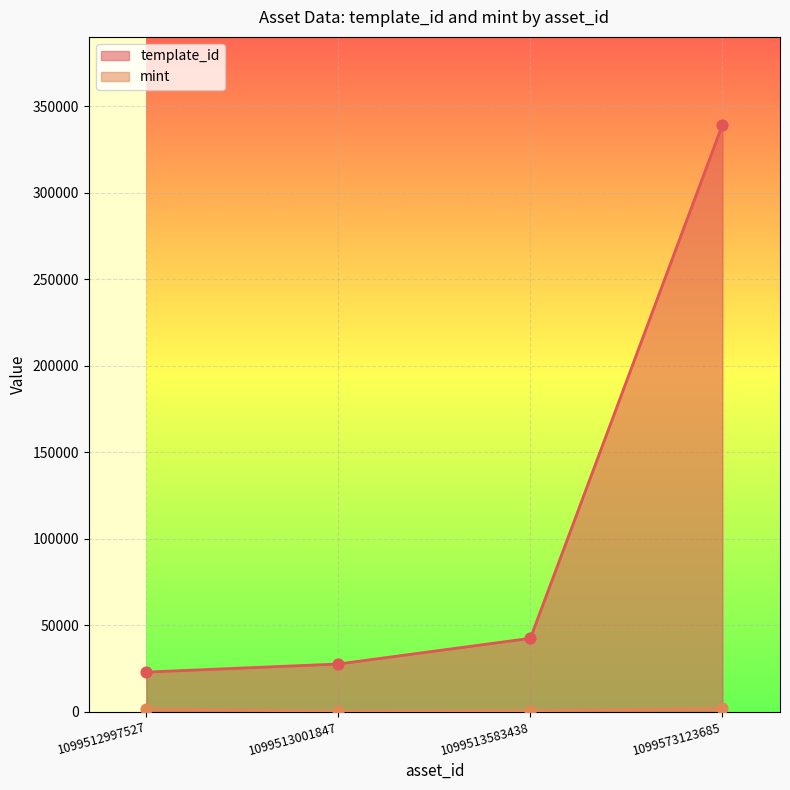

Is the value of template_id at 1099512997527 greater than the value of mint at 1099513001847?

Yes